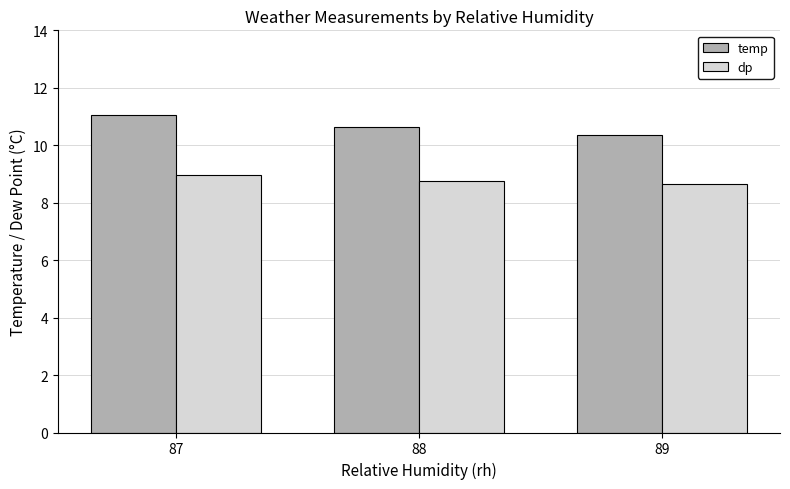

What is the spread (max minus min) of values at 88?

1.9